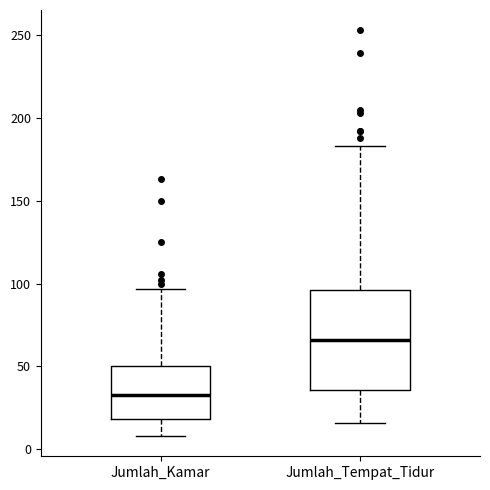

Where is the upper edge of the box for Jumlah_Kamar on the y-axis? The values are not printed on the chart, so give them approximately, as read against the axis.

50